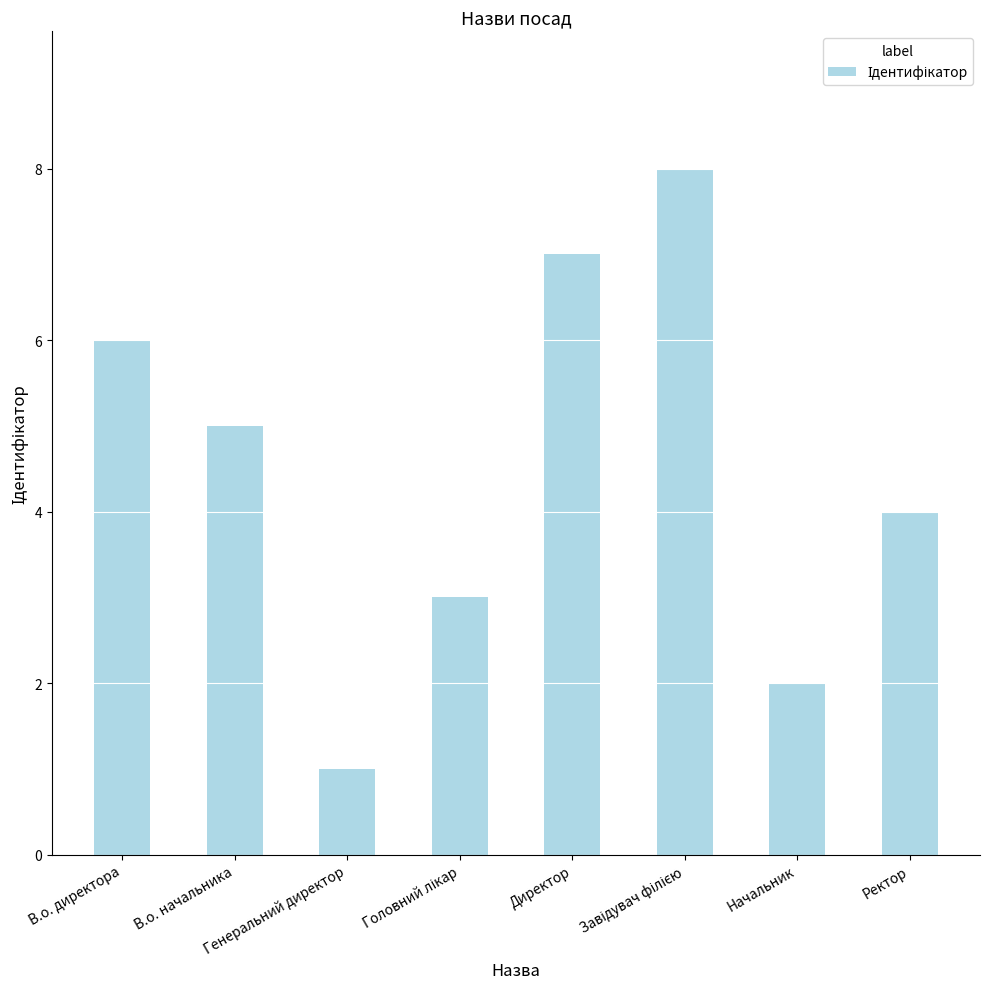

How many data points are less than 5?

4